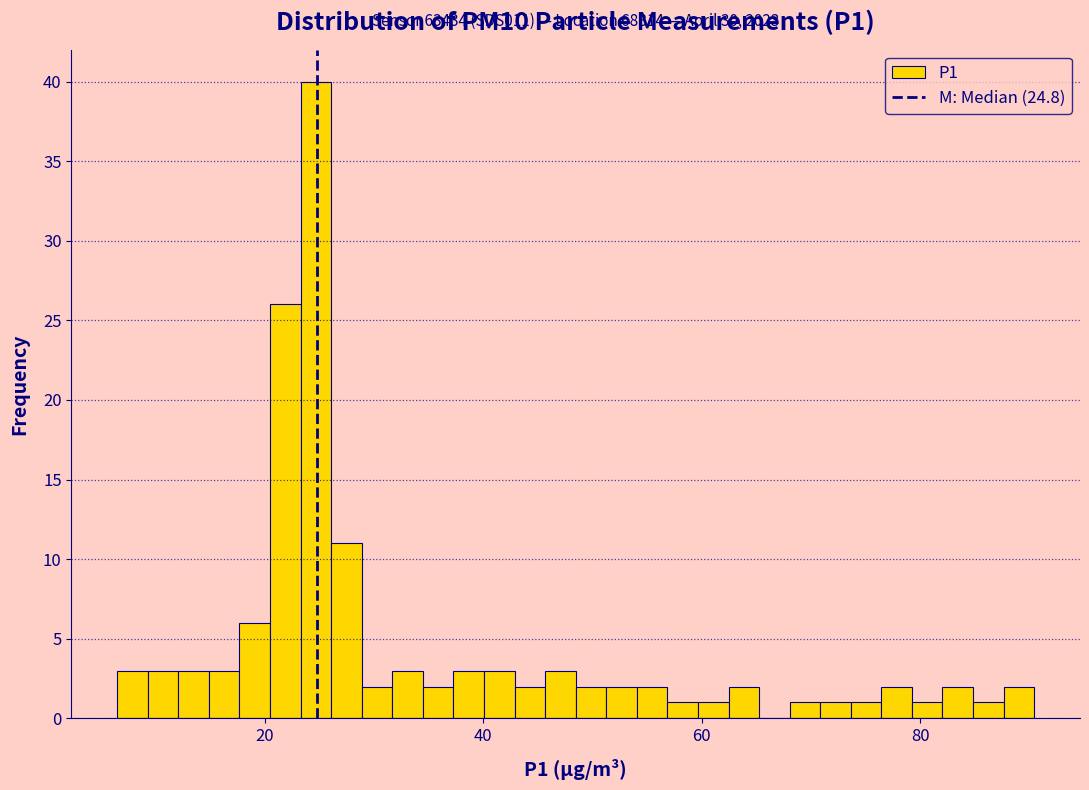

Read against the x-axis, roughly where is the centre of the tallest bar?

24